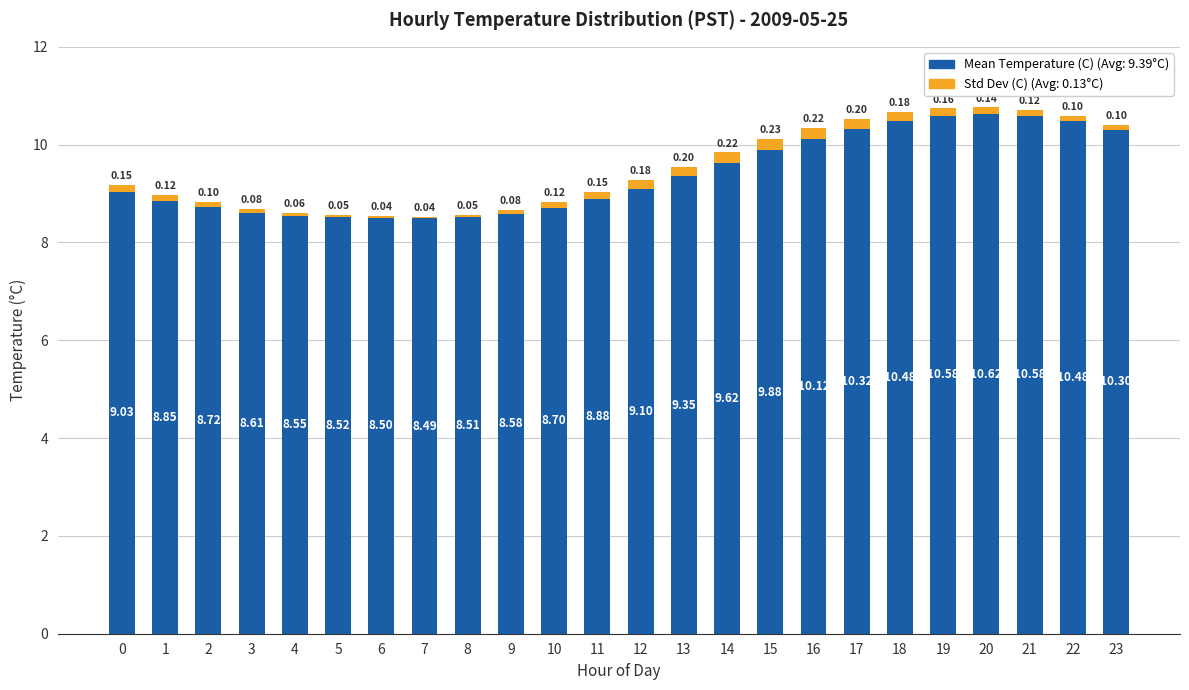

What is the total value across all series at 7?

8.5